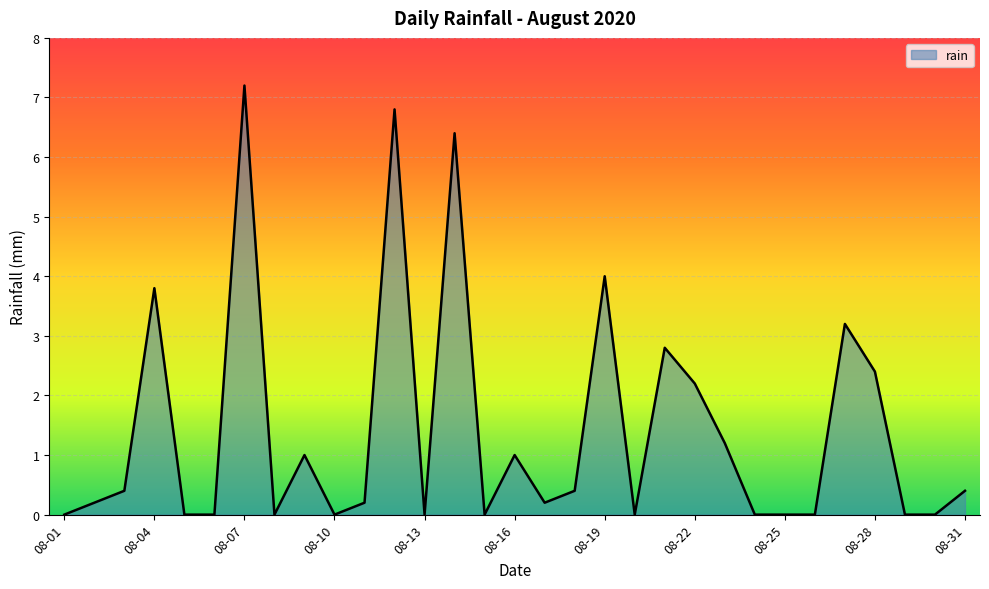

What is the difference between the maximum and second lowest values?

7.2